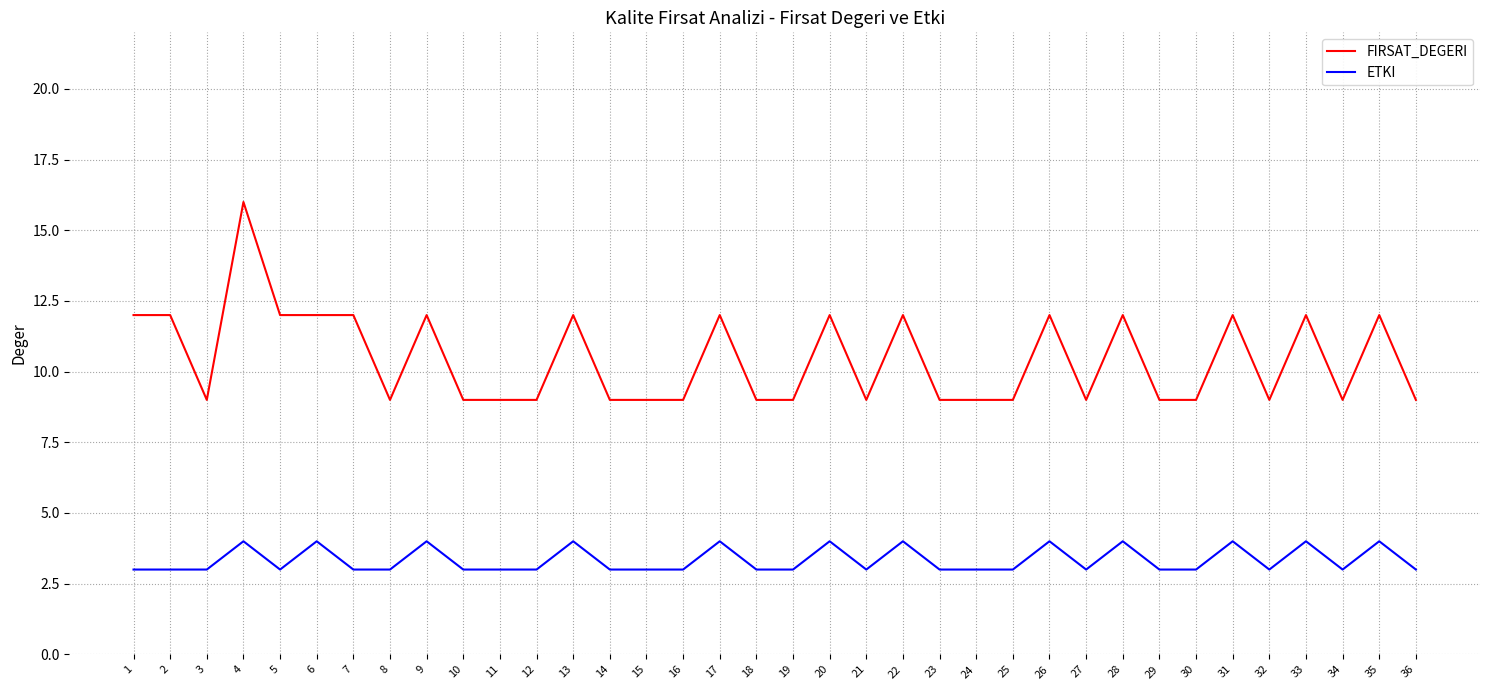

Reading left to right, list all the values displayed in this chart.

FIRSAT_DEGERI: 12	12	9	16	12	12	12	9	12	9	9	9	12	9	9	9	12	9	9	12	9	12	9	9	9	12	9	12	9	9	12	9	12	9	12	9
ETKI: 3	3	3	4	3	4	3	3	4	3	3	3	4	3	3	3	4	3	3	4	3	4	3	3	3	4	3	4	3	3	4	3	4	3	4	3